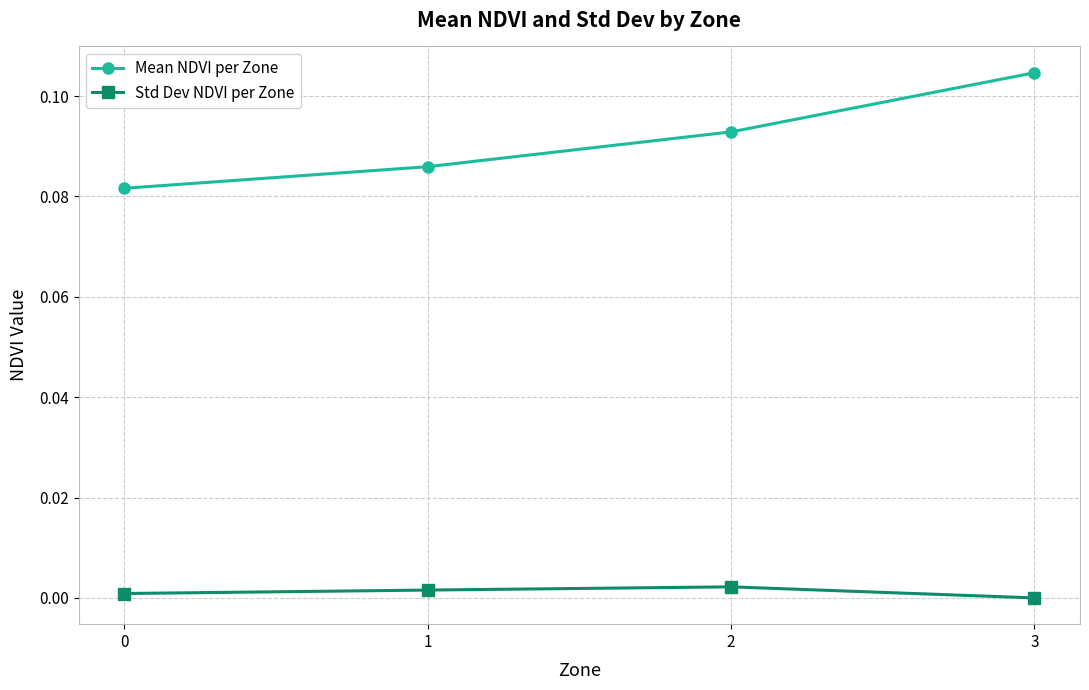

Between 0 and 2, which series saw the biggest shift?

Mean NDVI per Zone